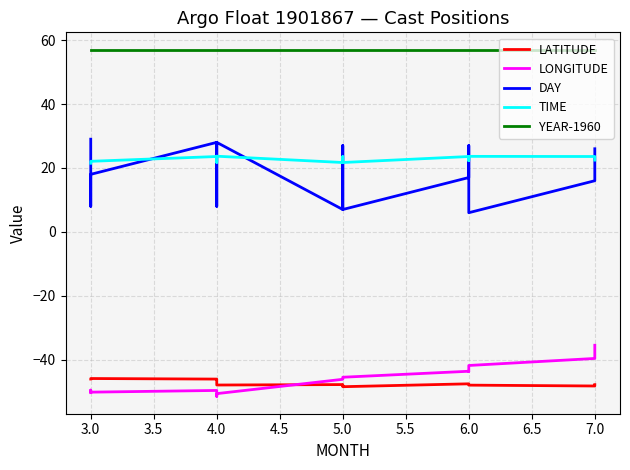

What are all the series names shown in the legend?

LATITUDE, LONGITUDE, DAY, TIME, YEAR-1960